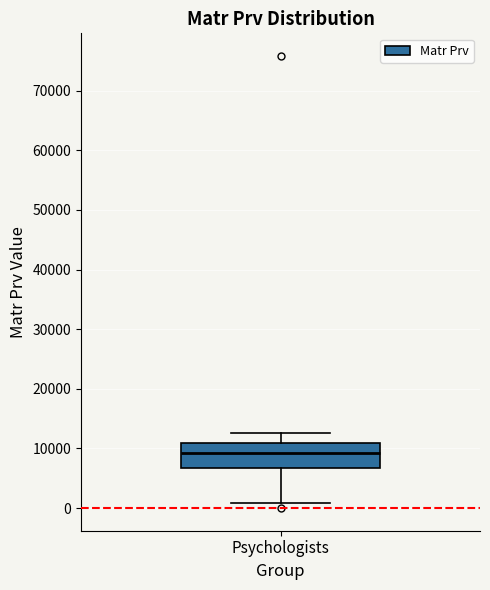

Read this box plot against the y-axis: the position of the median line, the range covered by the box, and the ends of both whiskers. The values are not printed on the chart, so give them approximately, as read against the axis.

median 9000, box 7000 to 11000, whiskers 1000 to 13000